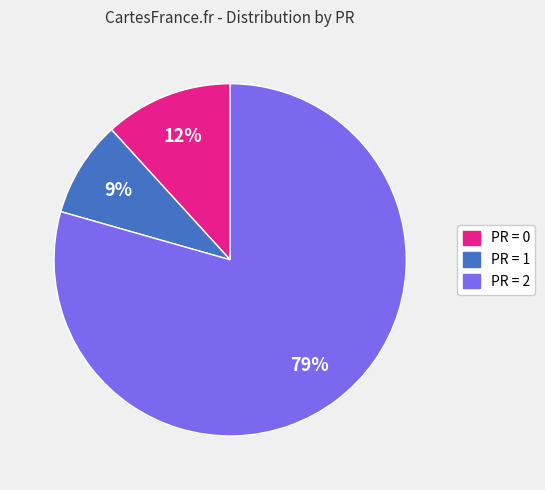

True or false: PR = 1 accounts for 1% of the total.

False